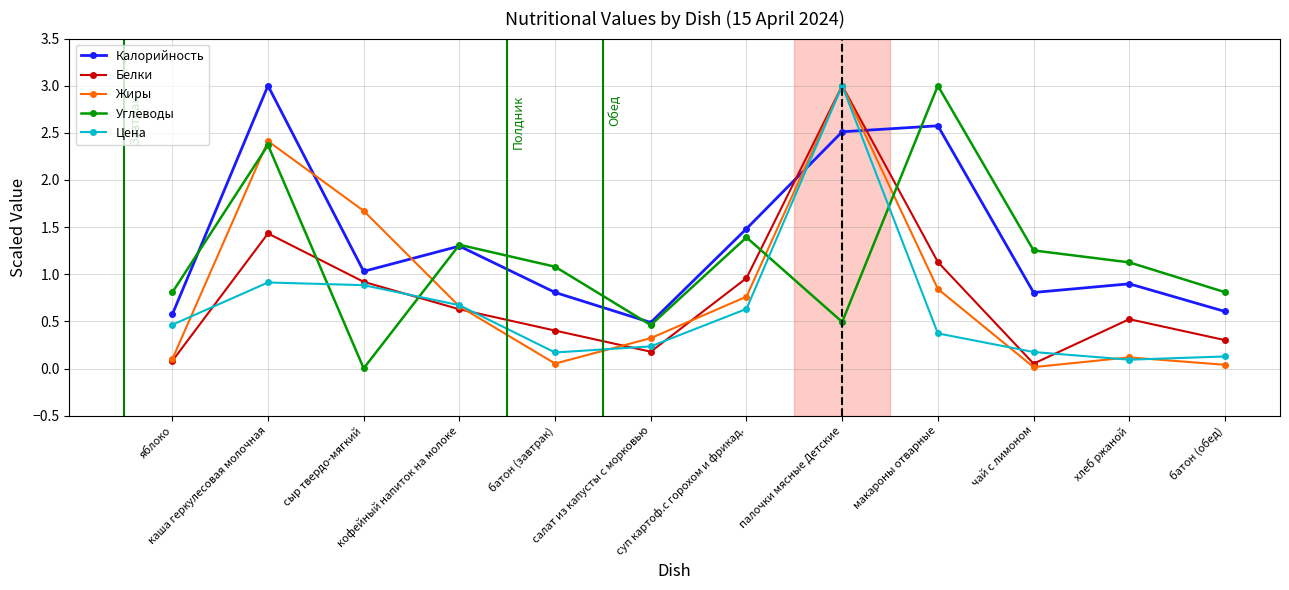

How many times do Углеводы and Белки cross each other?

4